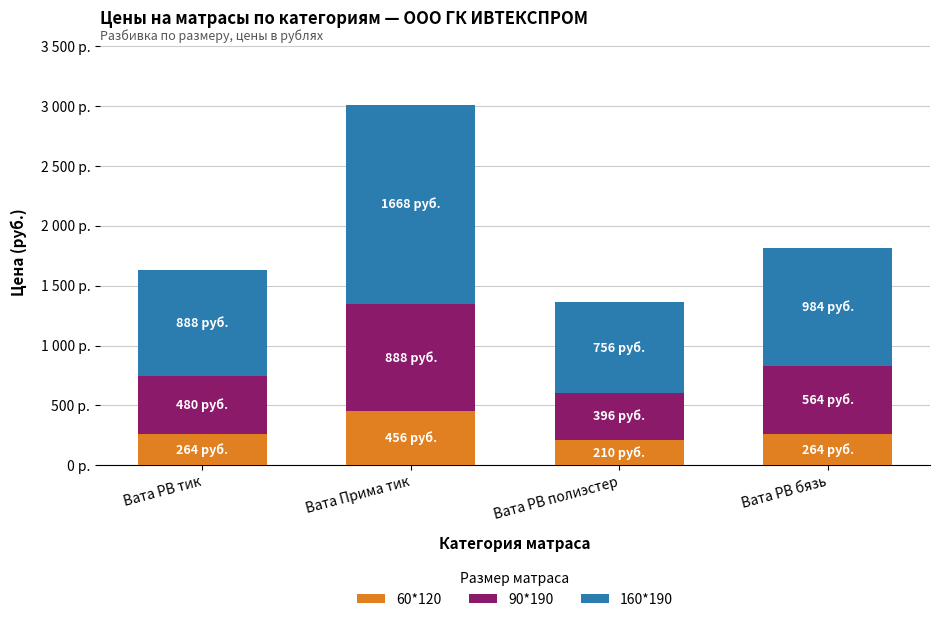

What is the sum of all 60*120 values?

1194